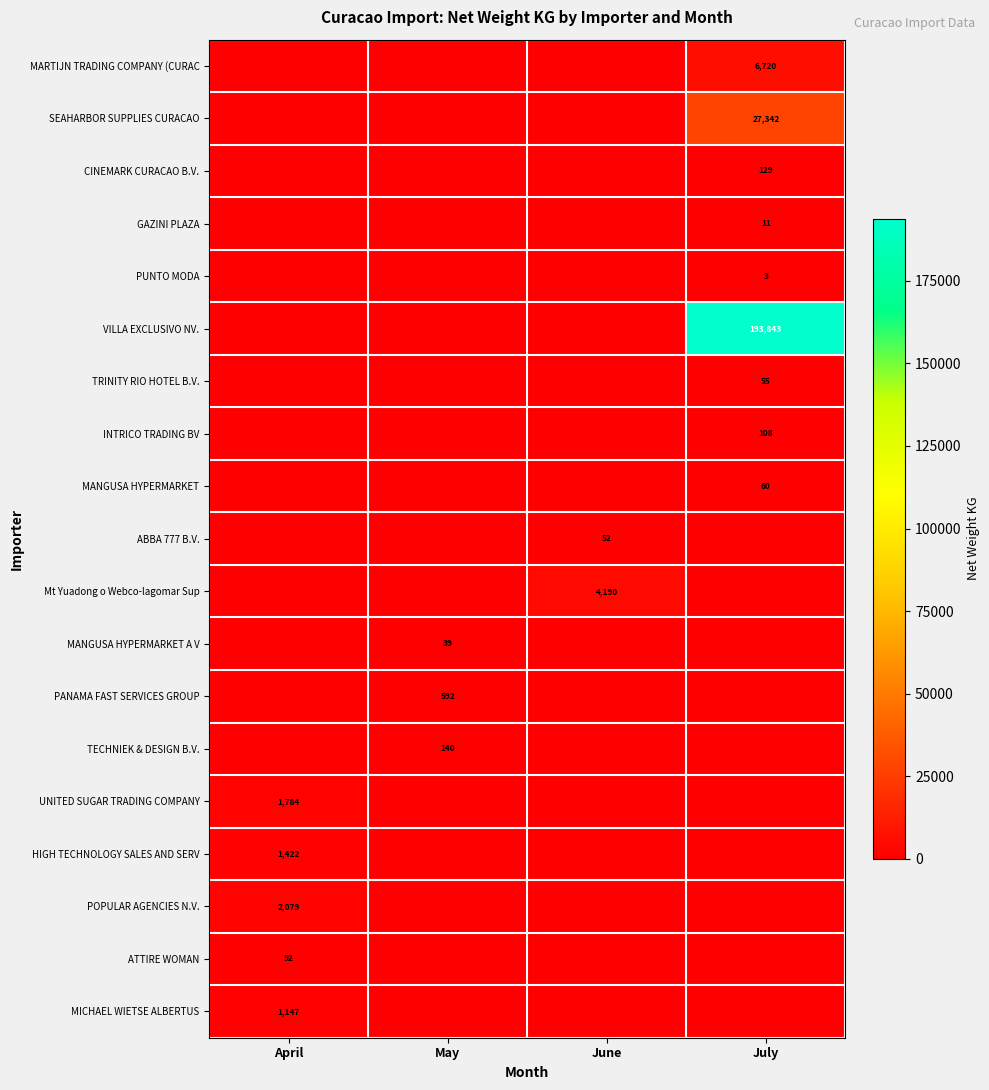

What is the spread (max minus min) of values at May?

592.0